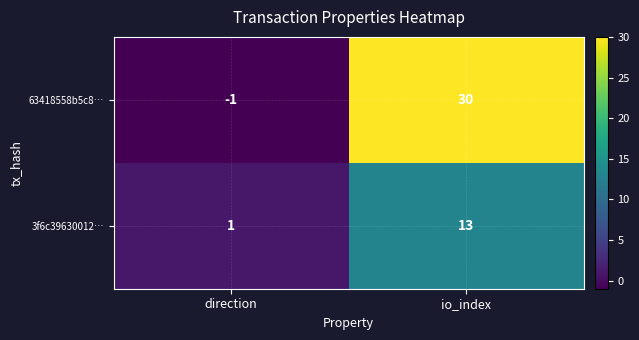

Which series has the widest spread of values?

63418558b5c8…